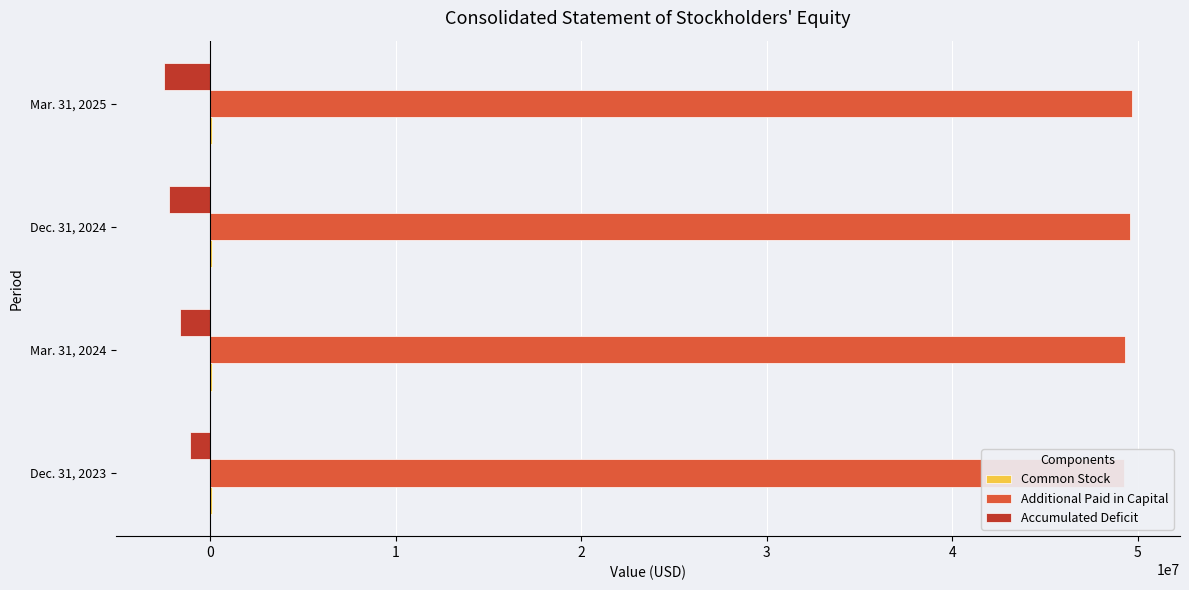

Count the number of data series in this chart.

3